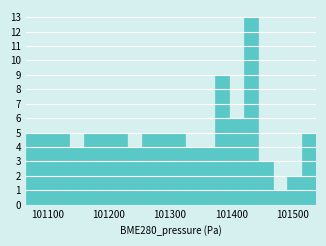

Around what value on the x-axis is the tallest bar? Give the approximate position of its centre, as read against the axis.

101430